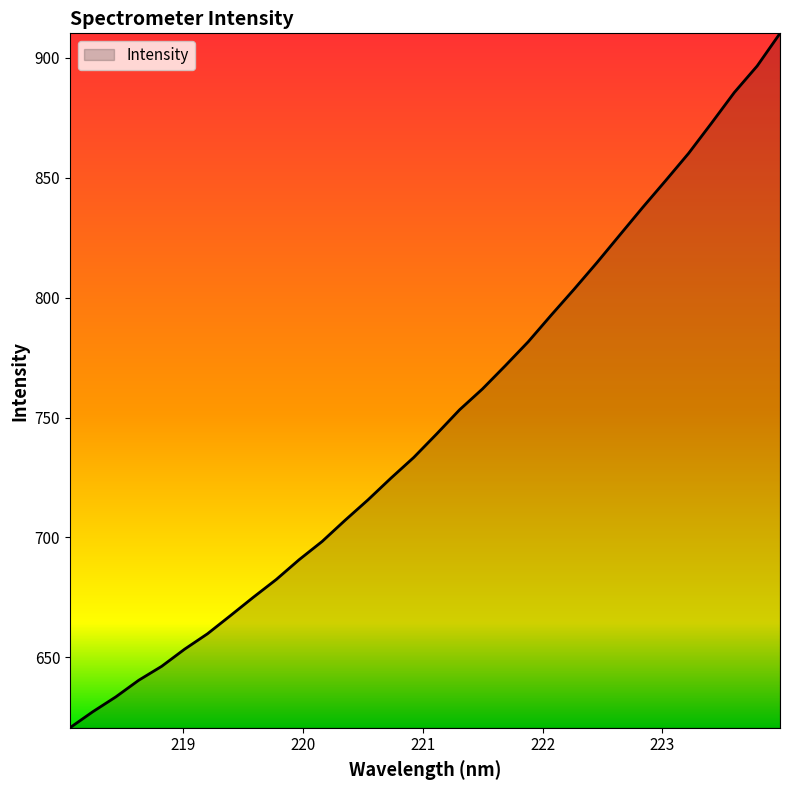

What is the maximum value shown in the chart?

910.3